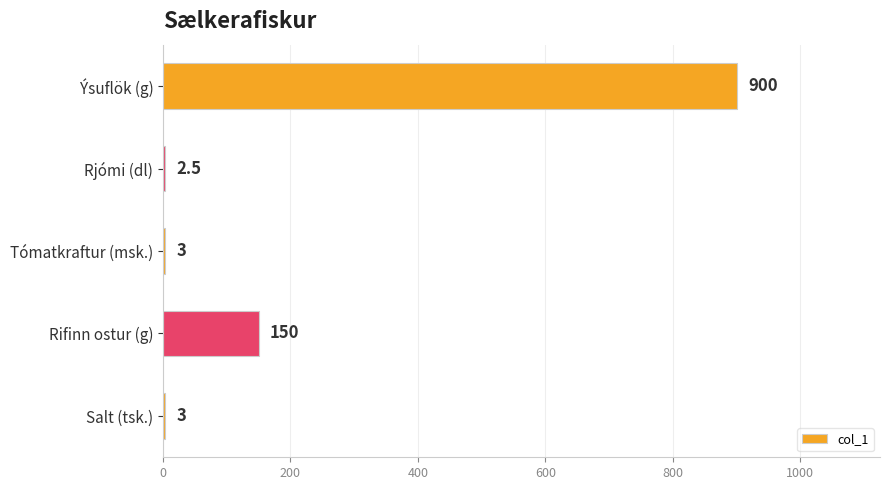

What is the maximum value shown in the chart?

900.0